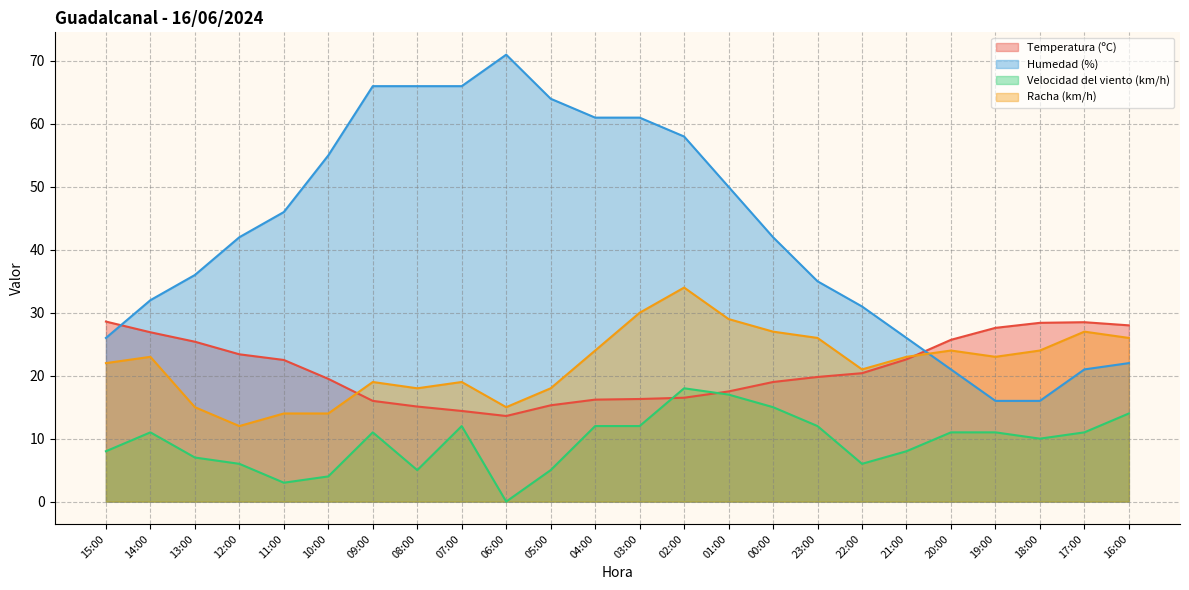

Where is the first local maximum for Racha (km/h)?

14:00